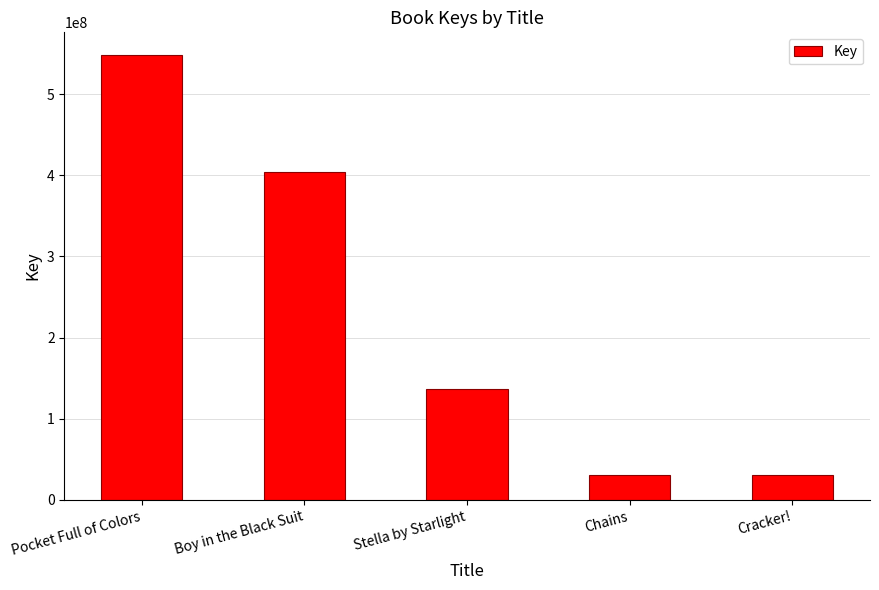

What is the difference between the maximum and minimum values?

518187892